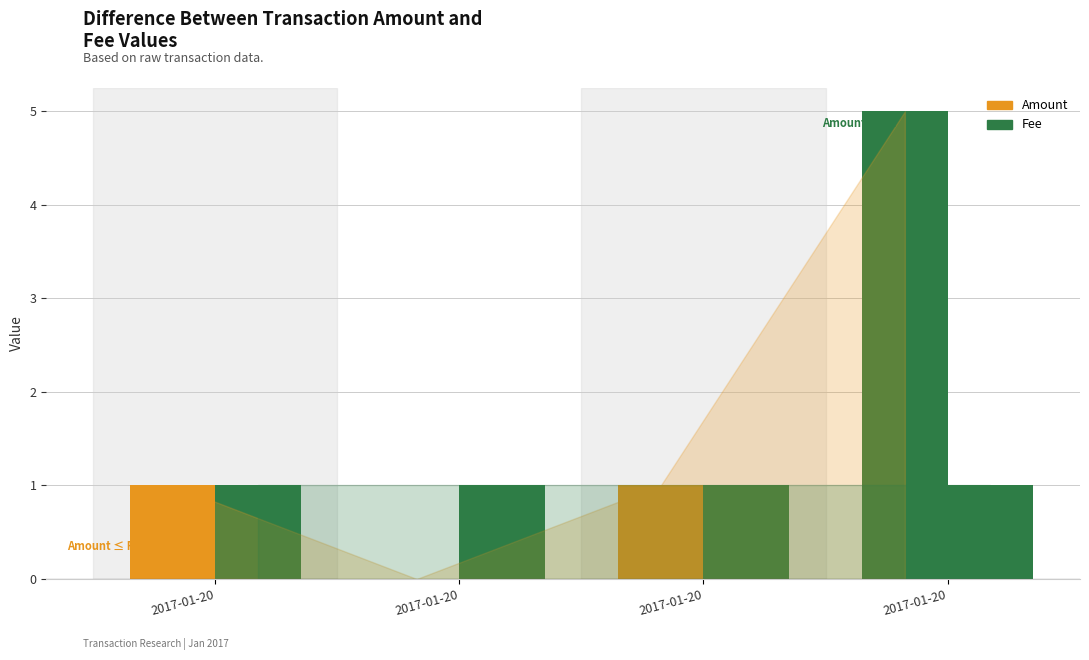

Reading left to right, list all the values displayed in this chart.

Amount: 2017-01-20 13:27:22=1	2017-01-20 03:20:19=0	2017-01-20 03:20:19=1	2017-01-20 02:43:07=5
Fee: 2017-01-20 13:27:22=1	2017-01-20 03:20:19=1	2017-01-20 03:20:19=1	2017-01-20 02:43:07=1